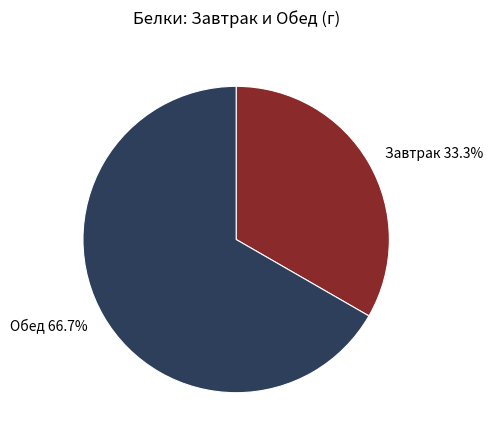

Which slice is the smallest?

Завтрак 33.3%